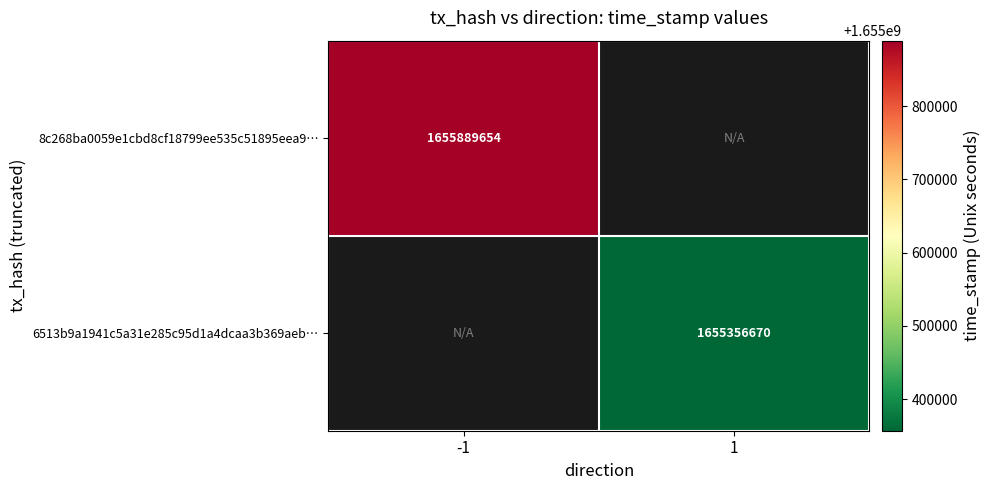

The value of 8c268ba0059e1cbd8cf18799ee535c51895eea9… at -1 is 941142464. True or false?

False